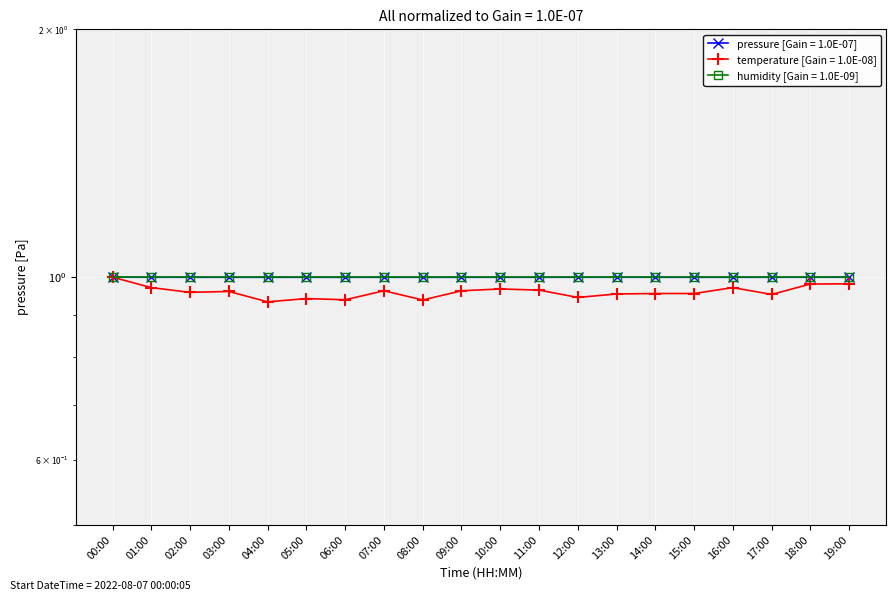

Is it true that pressure equals 1.0 at 15:00?

True